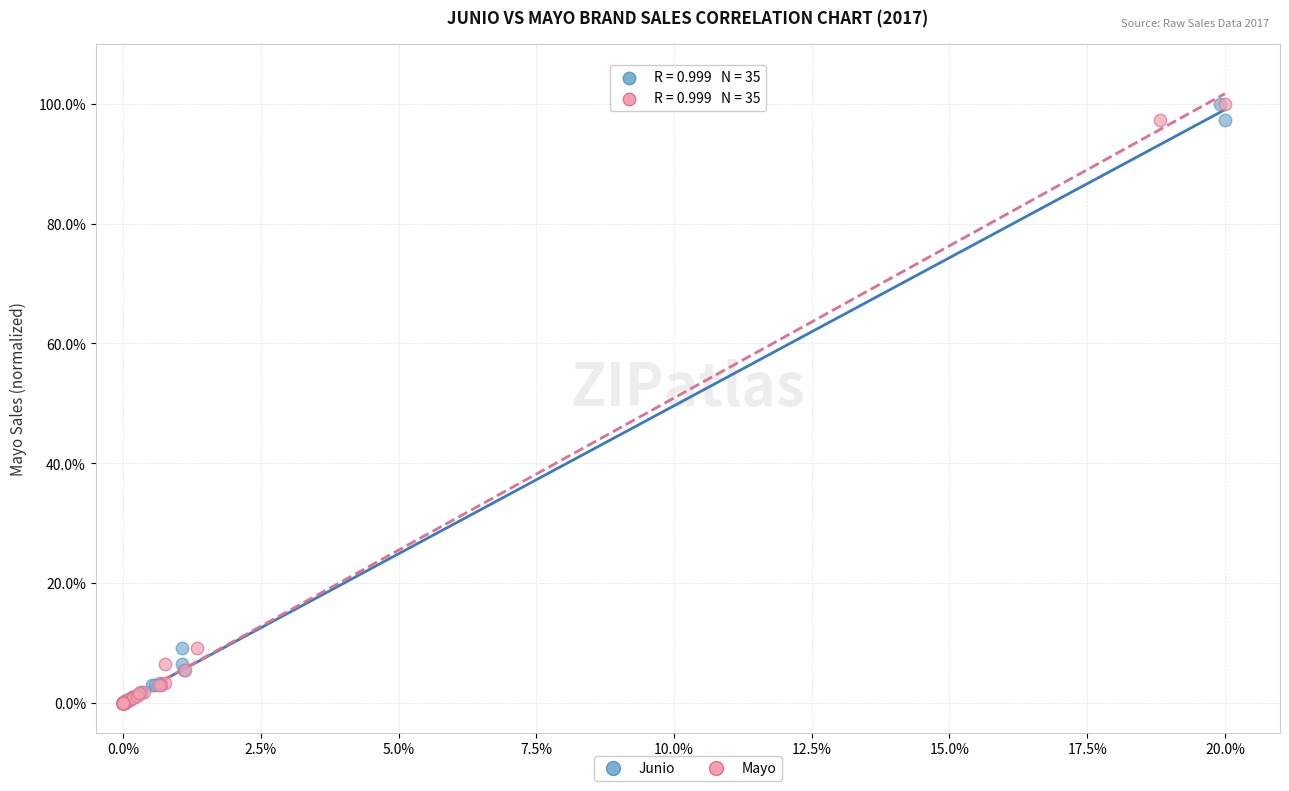

What are all the series names shown in the legend?

Junio, Mayo